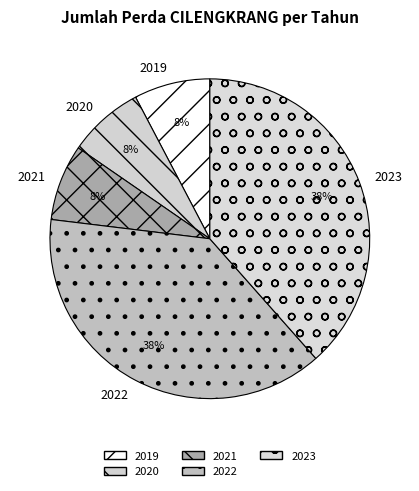

The 2023 slice represents 47% of the pie. True or false?

False